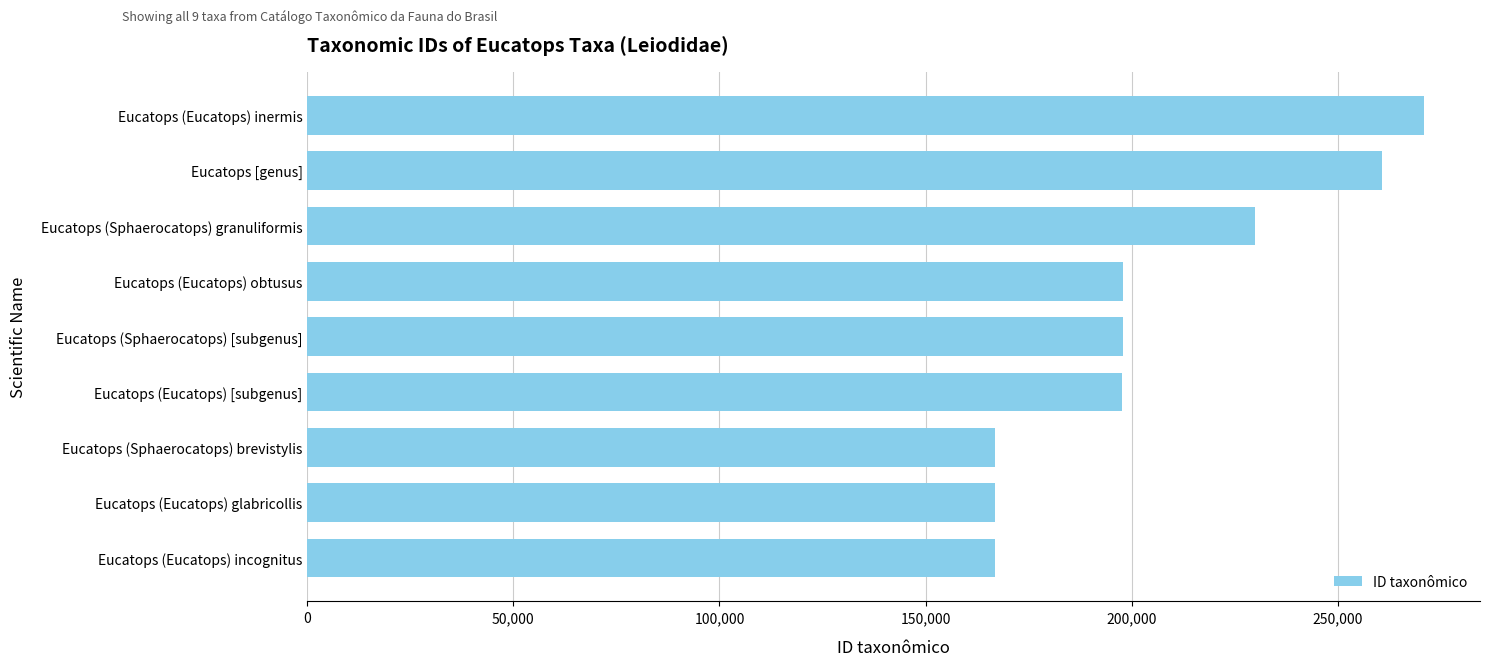

What is the average value?

206199